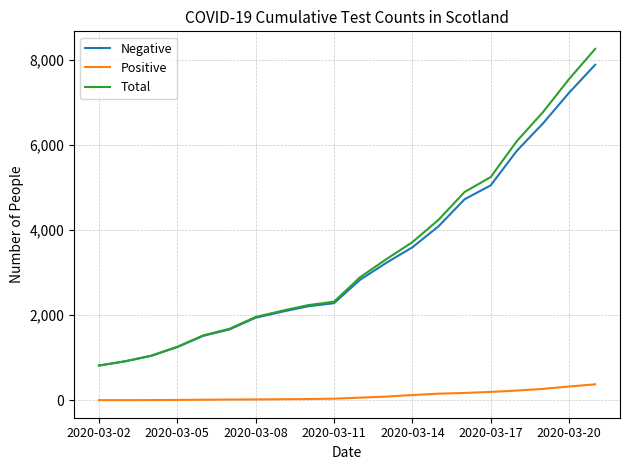

Rank the series by their maximum value, from lowest to highest.

Positive, Negative, Total